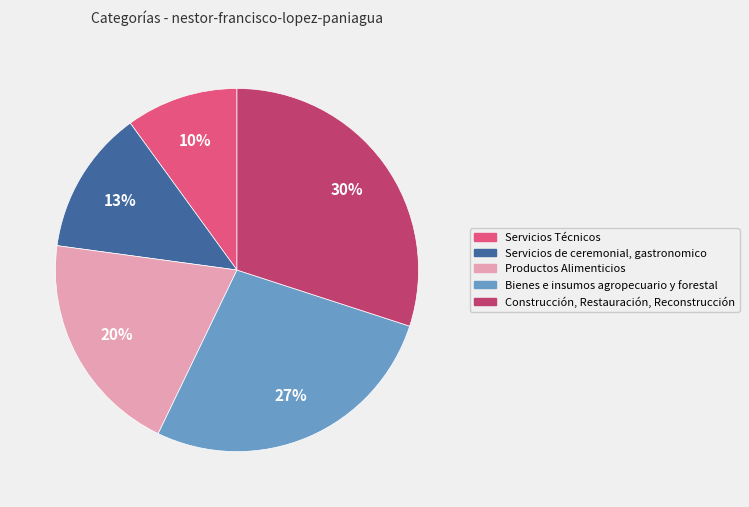

What is the smallest slice in the pie chart?

Servicios Técnicos